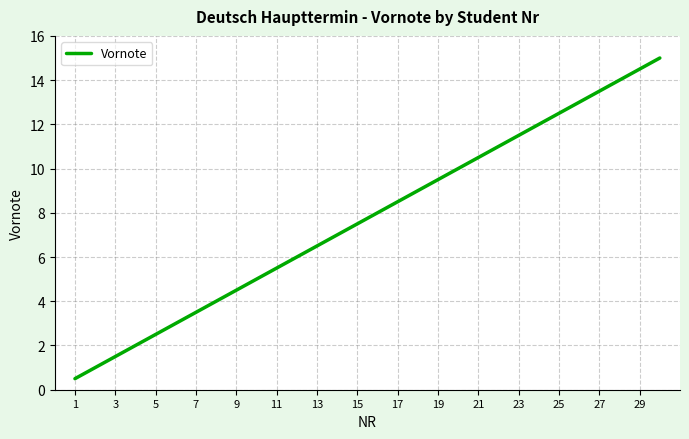

What is the maximum value shown in the chart?

15.0